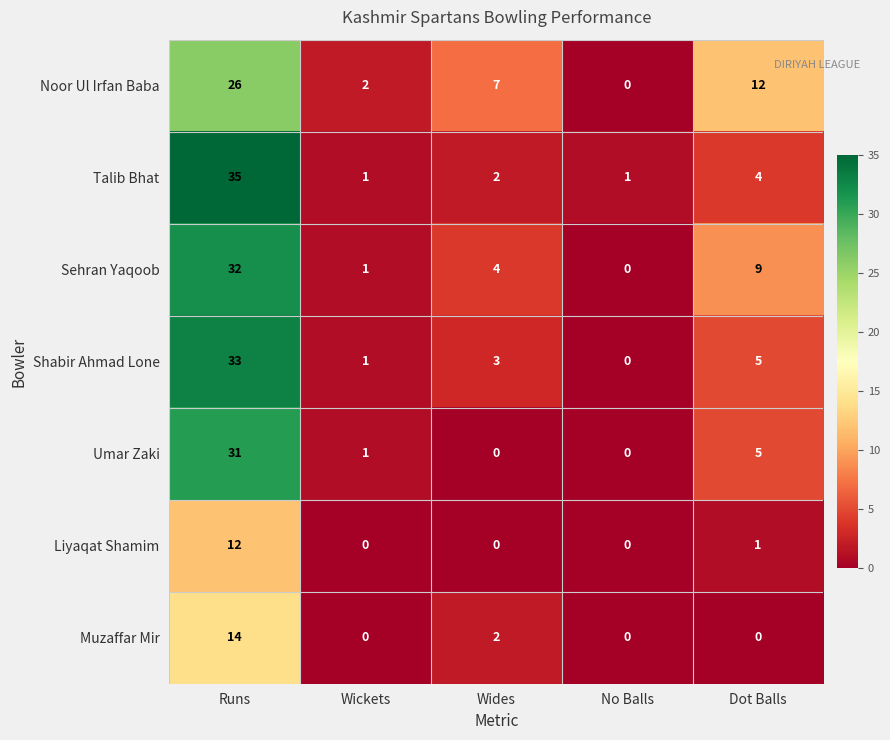

List the series in order of their peak value, lowest first.

Liyaqat Shamim, Muzaffar Mir, Noor Ul Irfan Baba, Umar Zaki, Sehran Yaqoob, Shabir Ahmad Lone, Talib Bhat